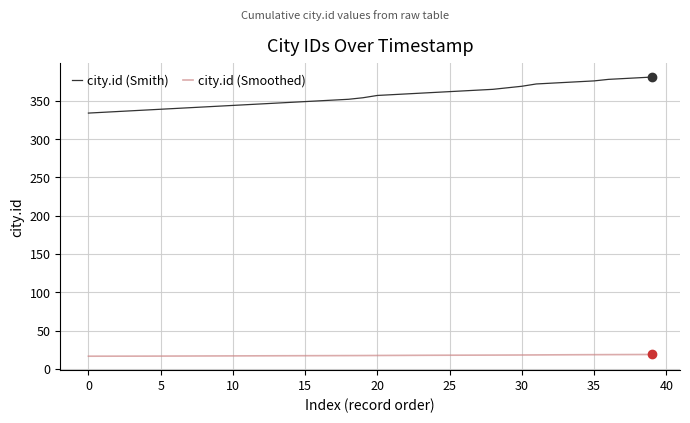

True or false: city.id (Smith) and city.id (Smoothed) intersect in this chart.

False